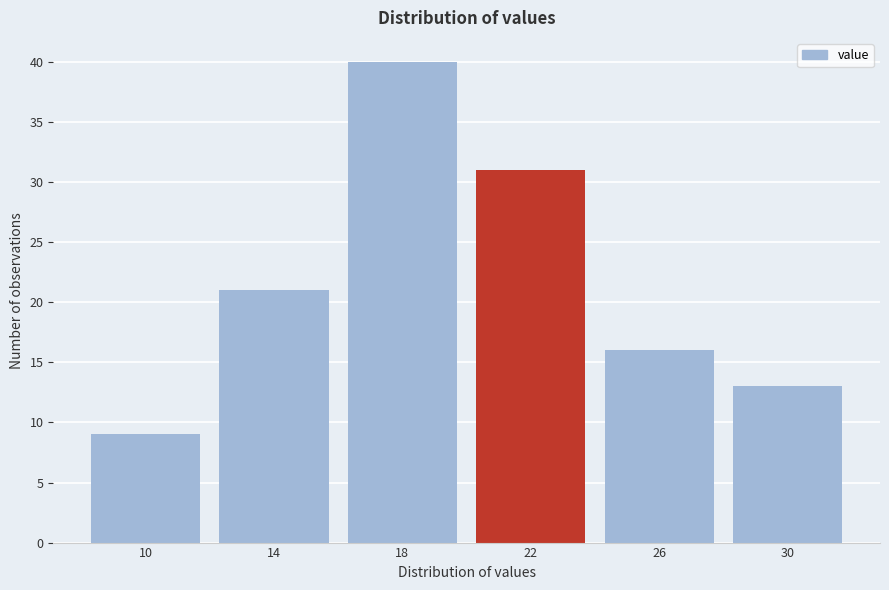

Reading right to left, list all the values displayed in this chart.

30=13	26=16	22=31	18=40	14=21	10=9